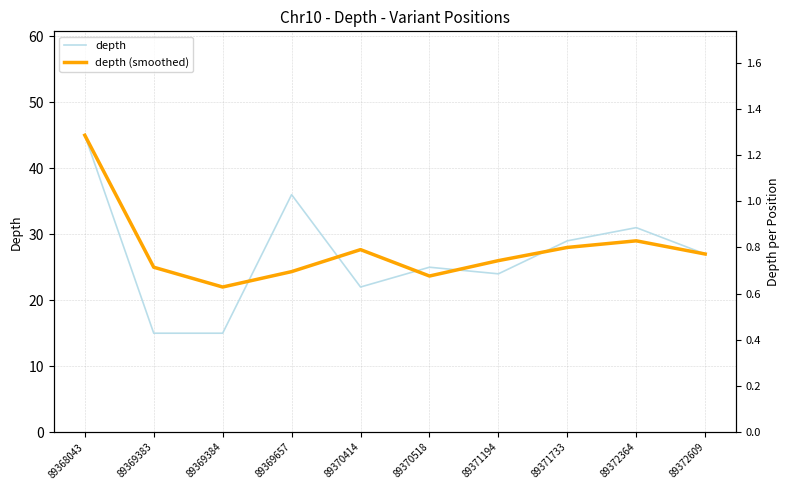

Reading right to left, what are all the values shown in this chart?

depth: 89372609=27.0	89372364=31.0	89371733=29.0	89371194=24.0	89370518=25.0	89370414=22.0	89369657=36.0	89369384=15.0	89369383=15.0	89368043=45.0
depth (smoothed): 89372609=27.0	89372364=29.0	89371733=28.0	89371194=26.0	89370518=23.7	89370414=27.7	89369657=24.3	89369384=22.0	89369383=25.0	89368043=45.0